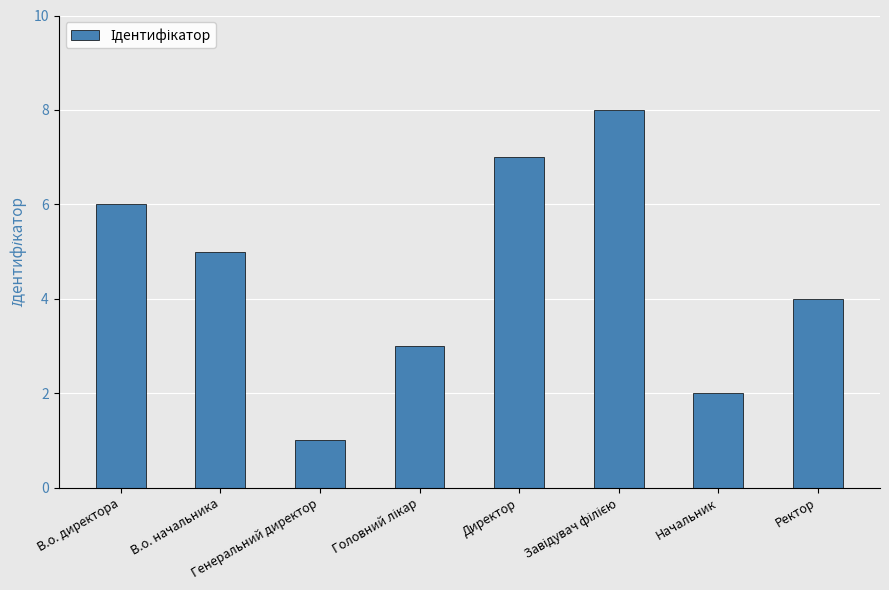

What is the change in value from Генеральний директор to Директор?

+6